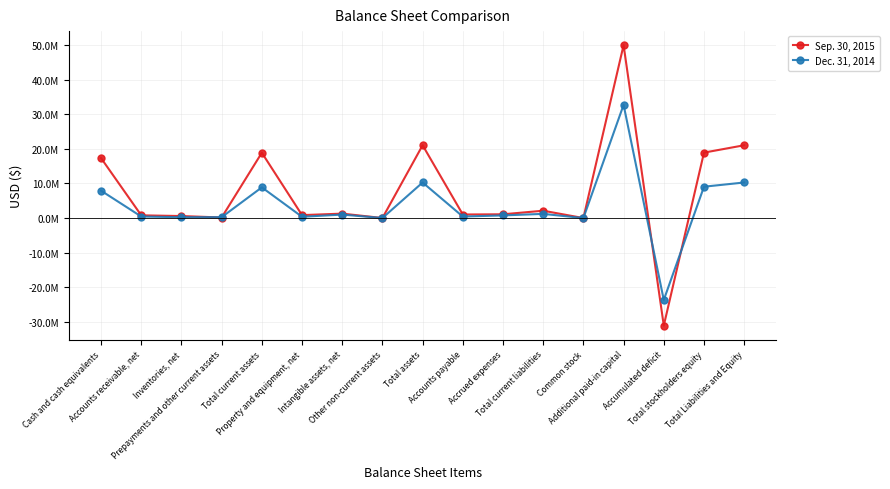

Reading left to right, what are all the values shown in this chart?

Sep. 30, 2015: 17326588	795559	586144	166634	18874925	854280	1288010	17920	21035135	1033854	1093363	2127217	9380	49957213	-31056018	18907918	21035135
Dec. 31, 2014: 7912011	446521	251338	263605	8873475	374376	1012964	17920	10278735	441636	773119	1214755	7048	32712020	-23652431	9063980	10278735